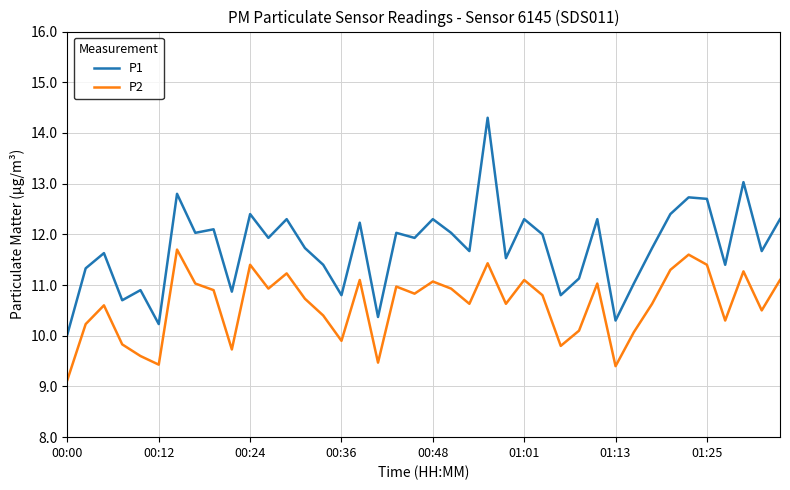

List the series in order of their overall mean, lowest first.

P2, P1